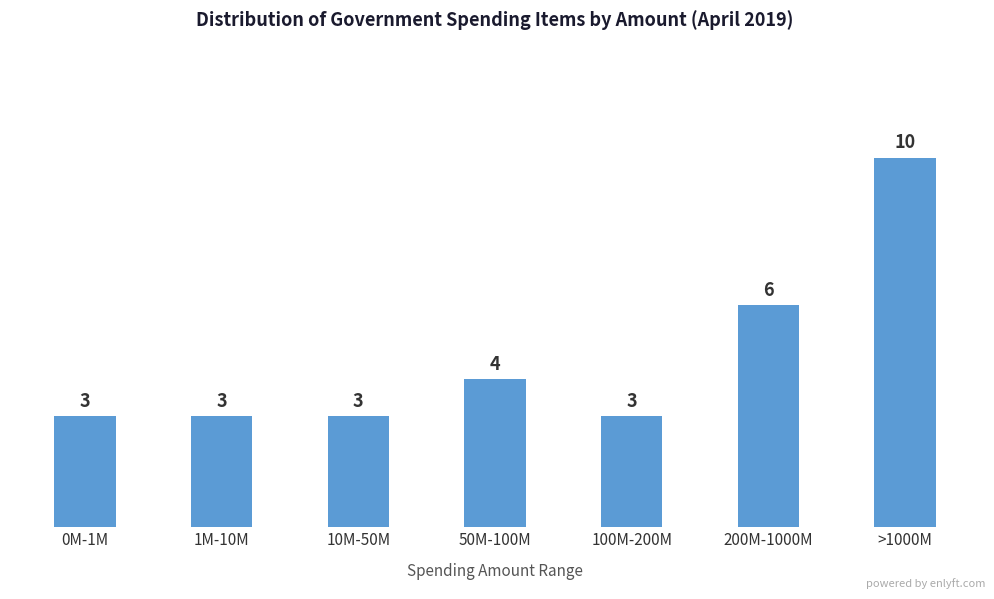

Reading left to right, what are all the values shown in this chart?

3	3	3	4	3	6	10